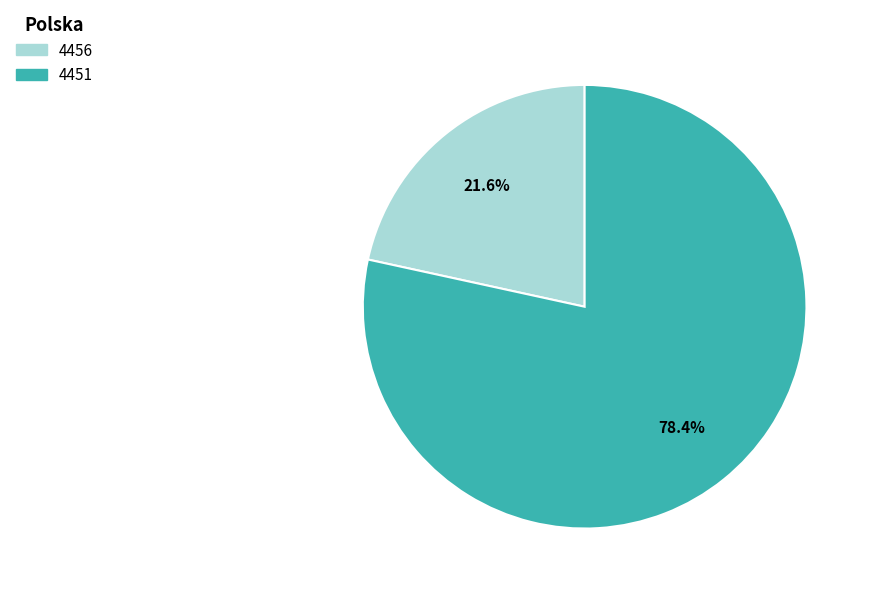

What is the ratio of the value at 4456 to the value at 4451?

0.3